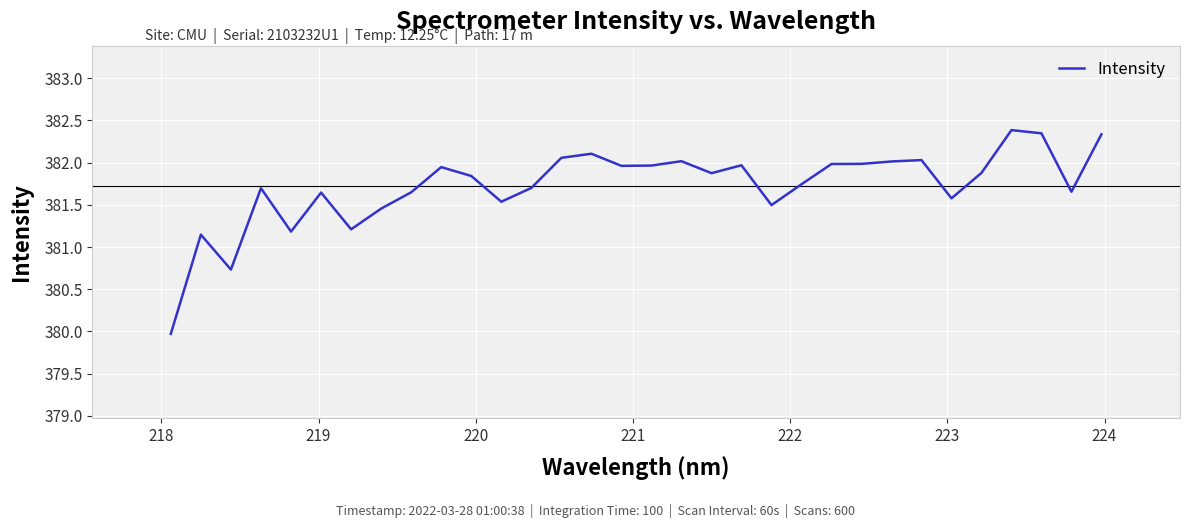

How many values are below 381?

2